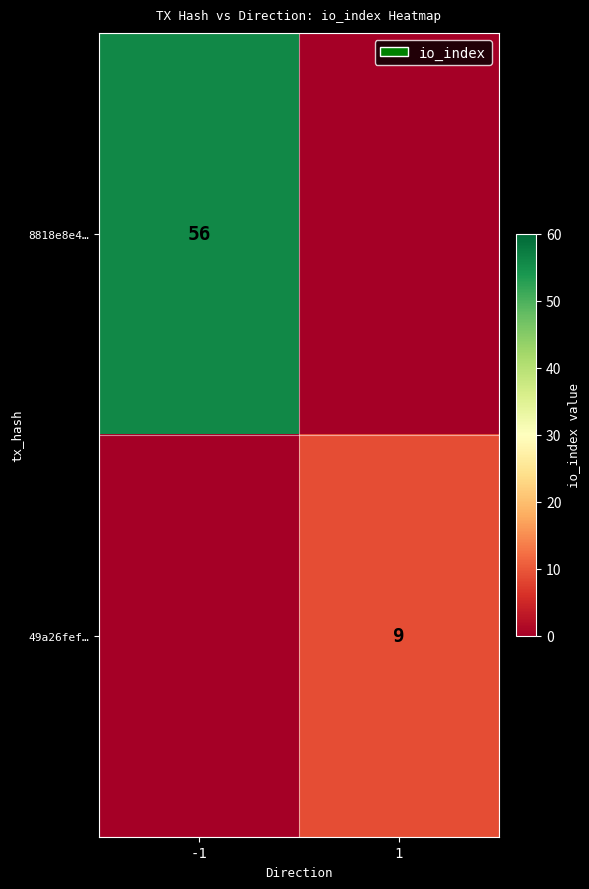

What is the total value across all series at -1?

56